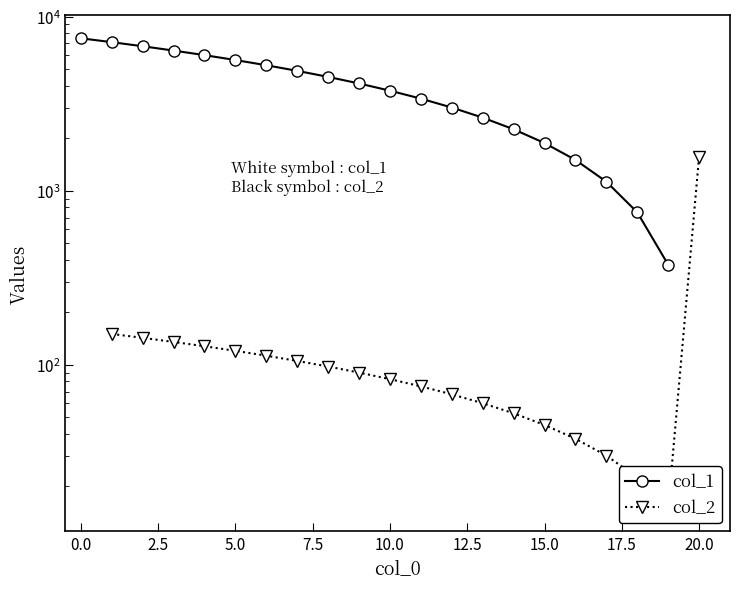

Is the value of col_1 at 5.0 greater than the value of col_2 at 20.0?

Yes